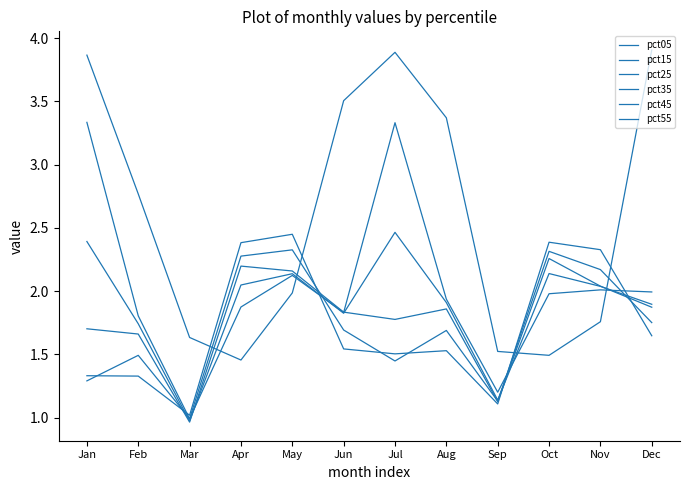

What is the total value across all series at Mar?

6.6